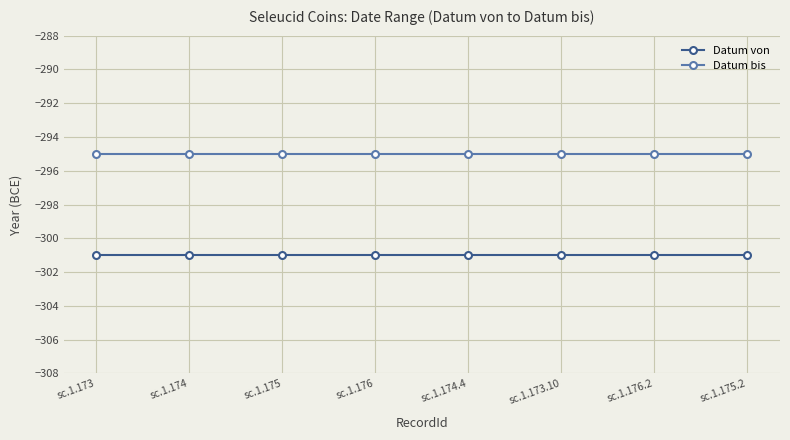

What is the approximate value of Datum von at sc.1.174.4?

-301